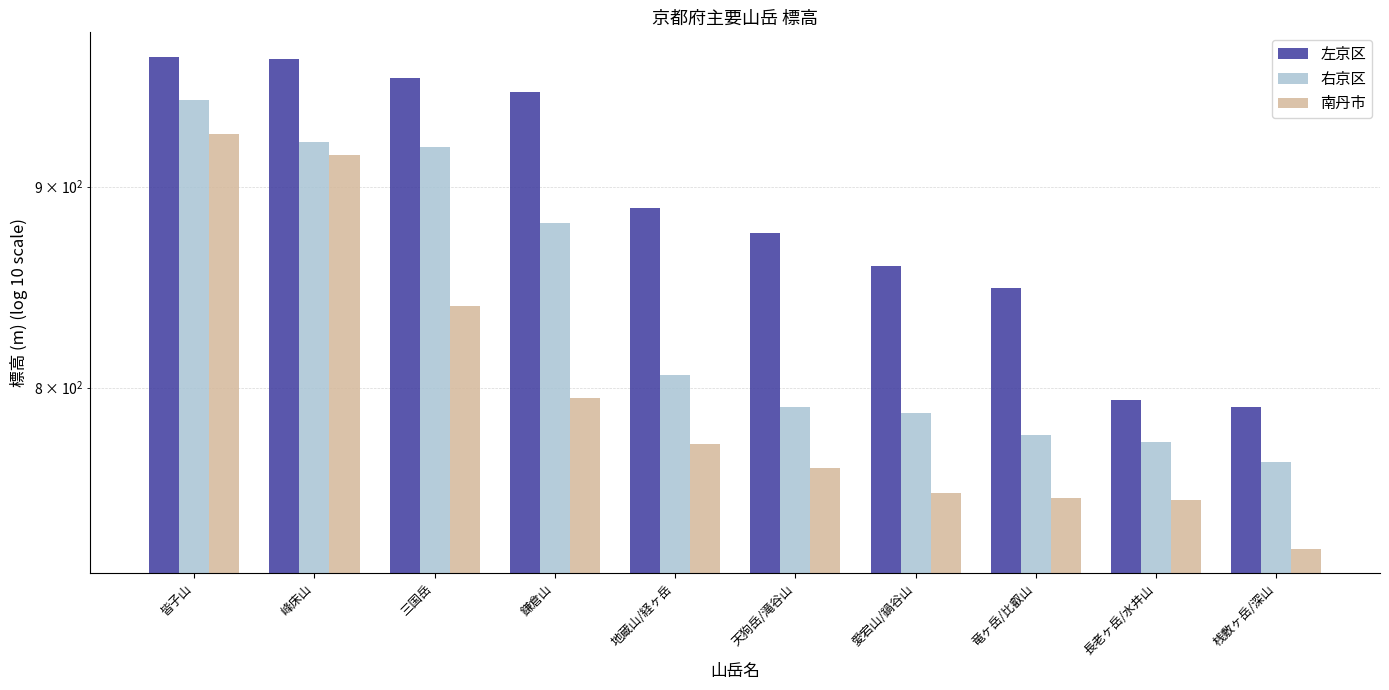

Reading left to right, list all the values displayed in this chart.

左京区: 971	970	959	951	889	876	859	848	794	791
右京区: 947	924	921	881	806	791	788	778	775	766
南丹市: 928	917	839	795	774	763	752	750	749	728